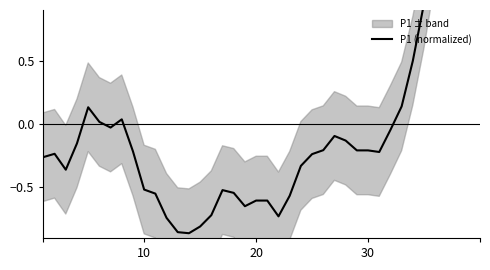

True or false: the data has more than 2 interior local peaks.

True